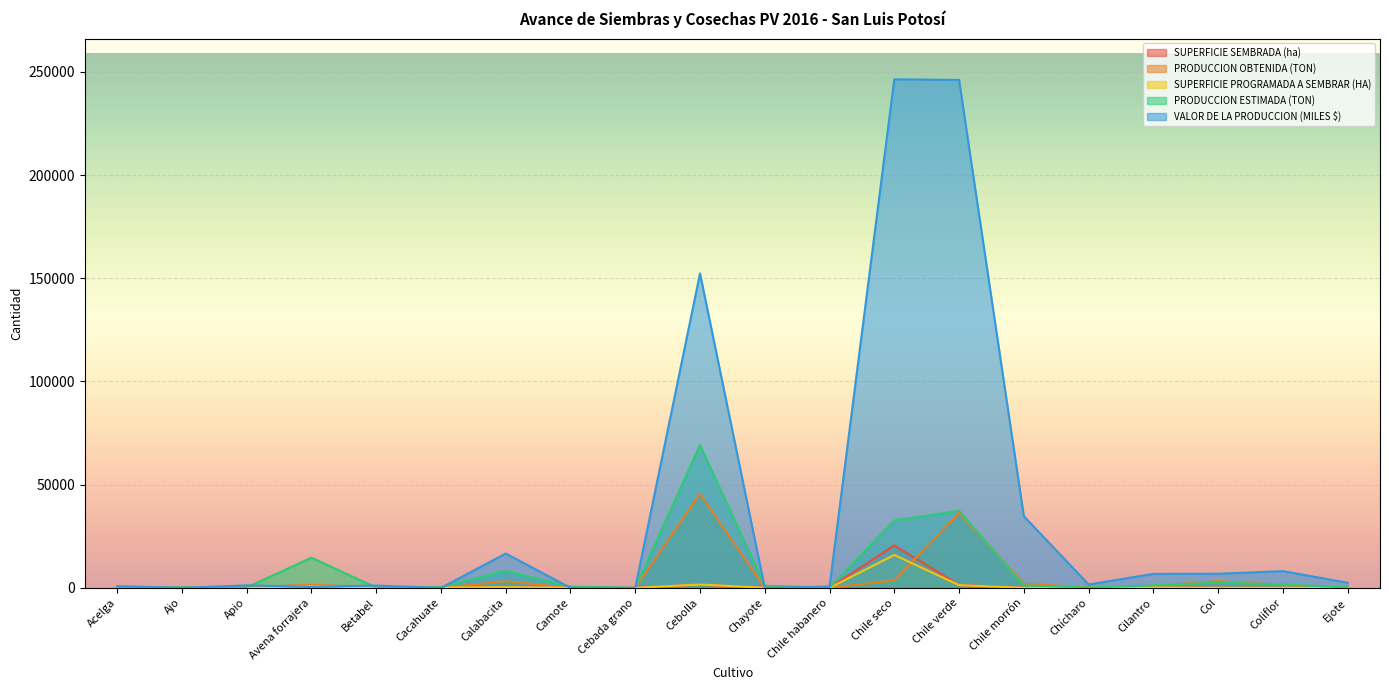

At which label does PRODUCCION OBTENIDA (TON) reach its peak?

Cebolla